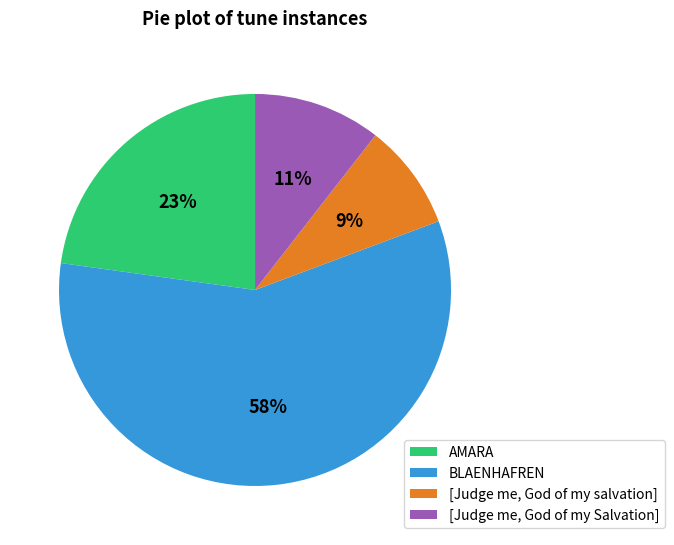

Is there a majority slice in this chart?

Yes